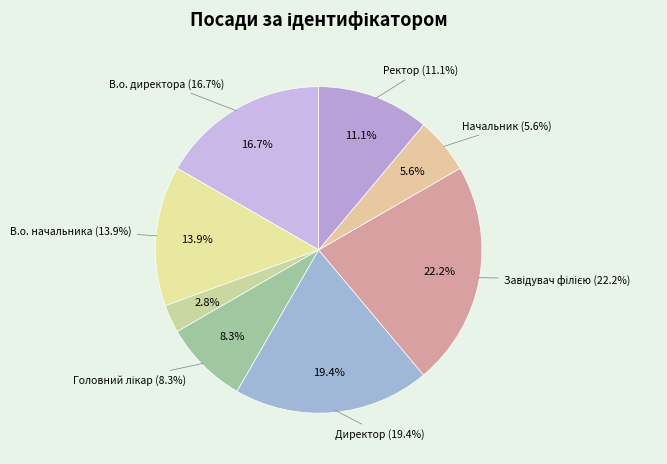

Does Головний лікар account for over 50% of the chart?

No